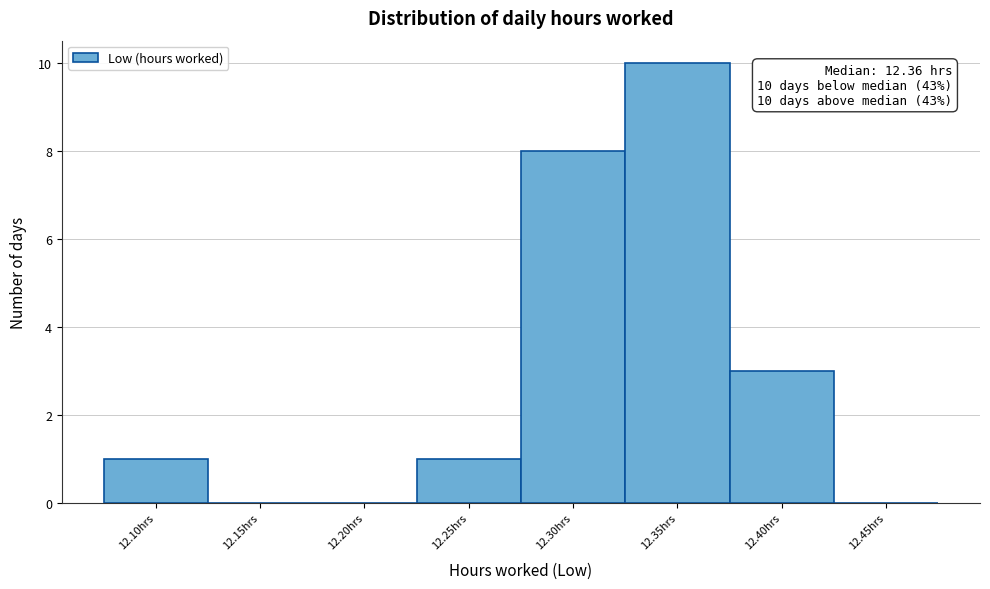

Reading left to right, what are all the values shown in this chart?

12.10hrs=1	12.15hrs=0	12.20hrs=0	12.25hrs=1	12.30hrs=8	12.35hrs=10	12.40hrs=3	12.45hrs=0